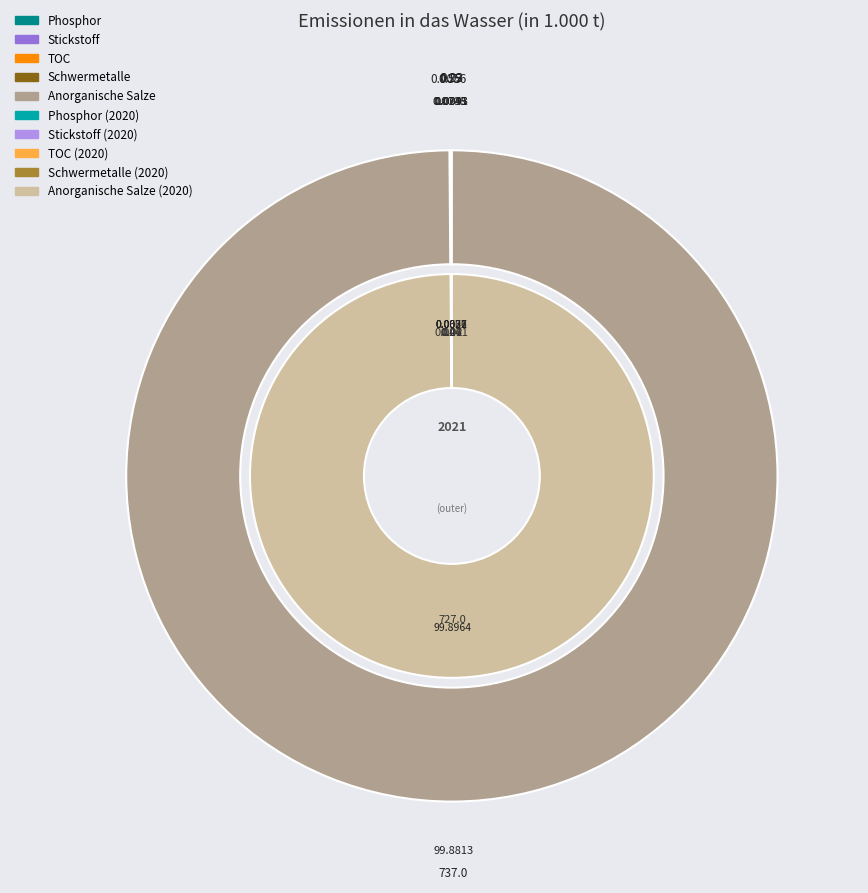

Is the sum of Schwermetalle and TOC greater than half?

No